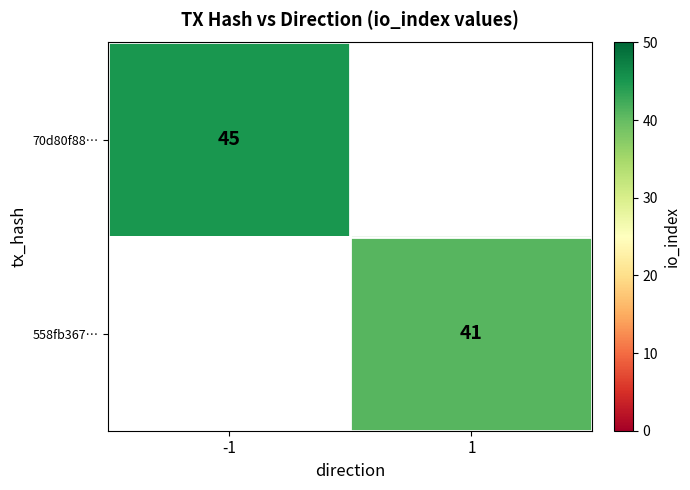

What is the greatest value displayed?

45.0